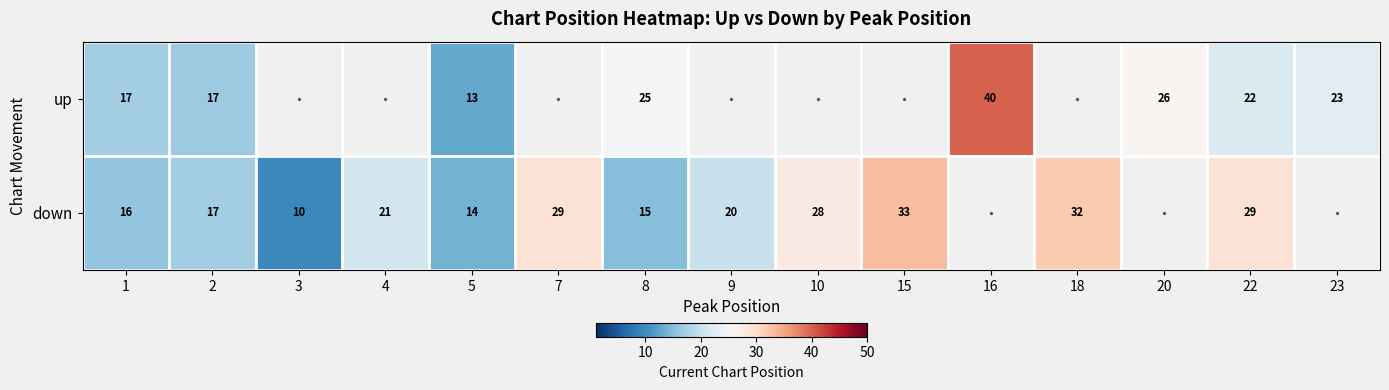

What is the difference between the down values at 15 and 8?

18